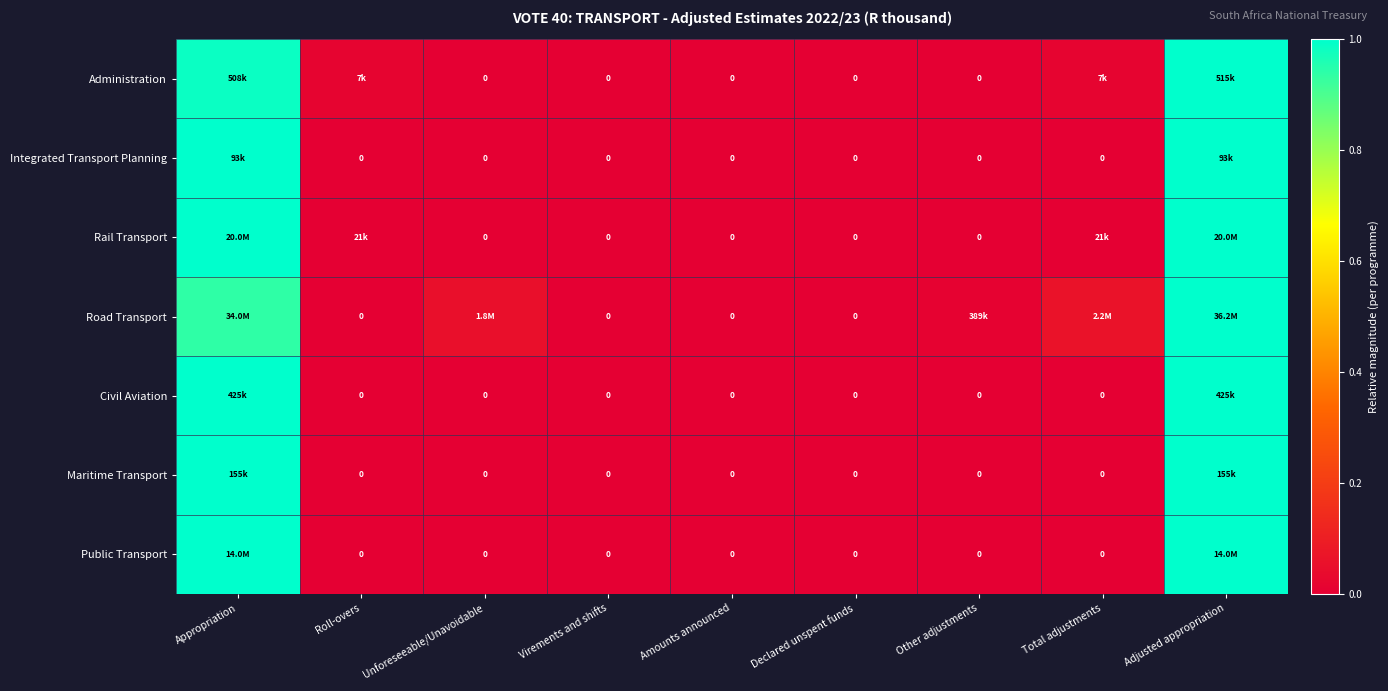

How many series are shown in this chart?

7